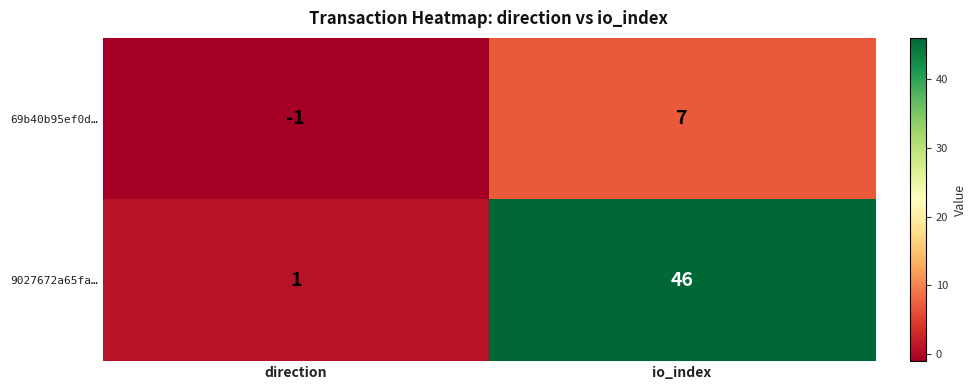

Which series has the largest total across all categories?

9027672a65fa…